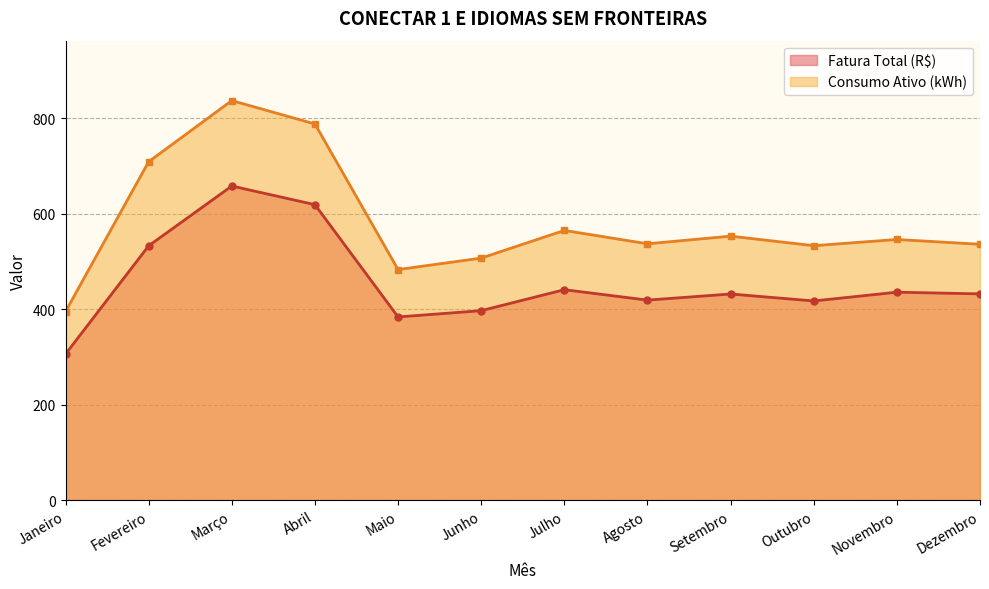

What is the difference between the highest and lowest values at Maio?

99.3